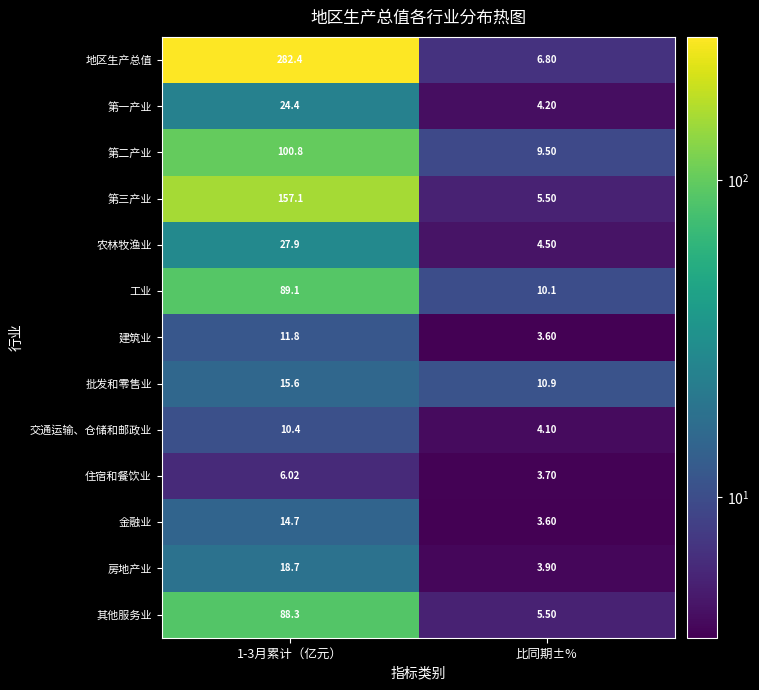

How many data points in 金融业 are less than 14?

1